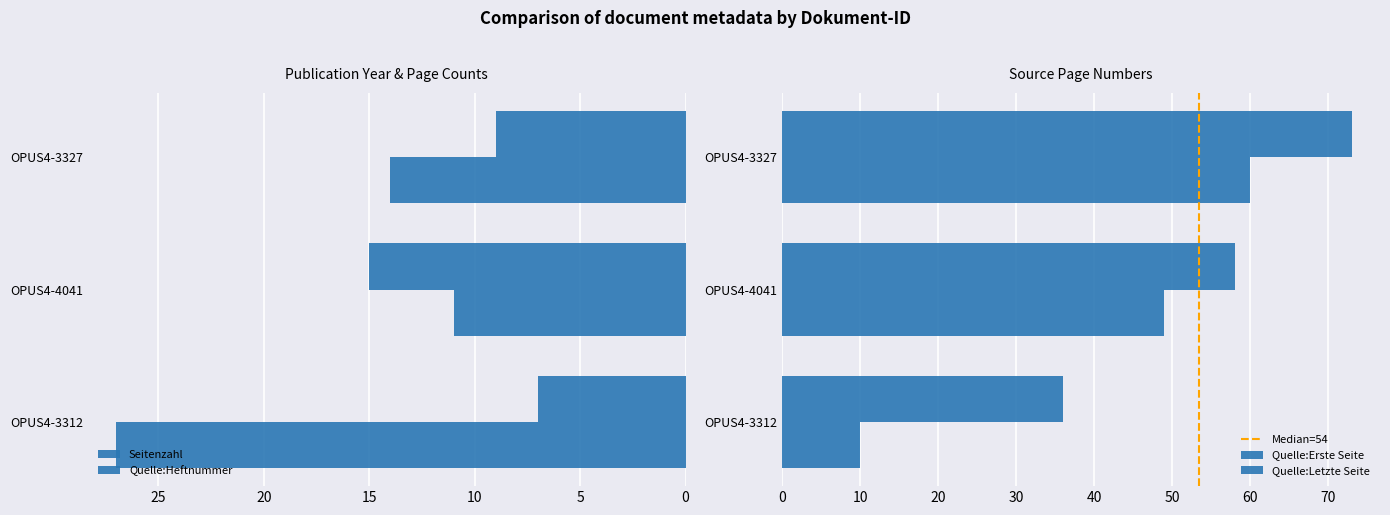

At how many categories does at least one series exceed 33?

3